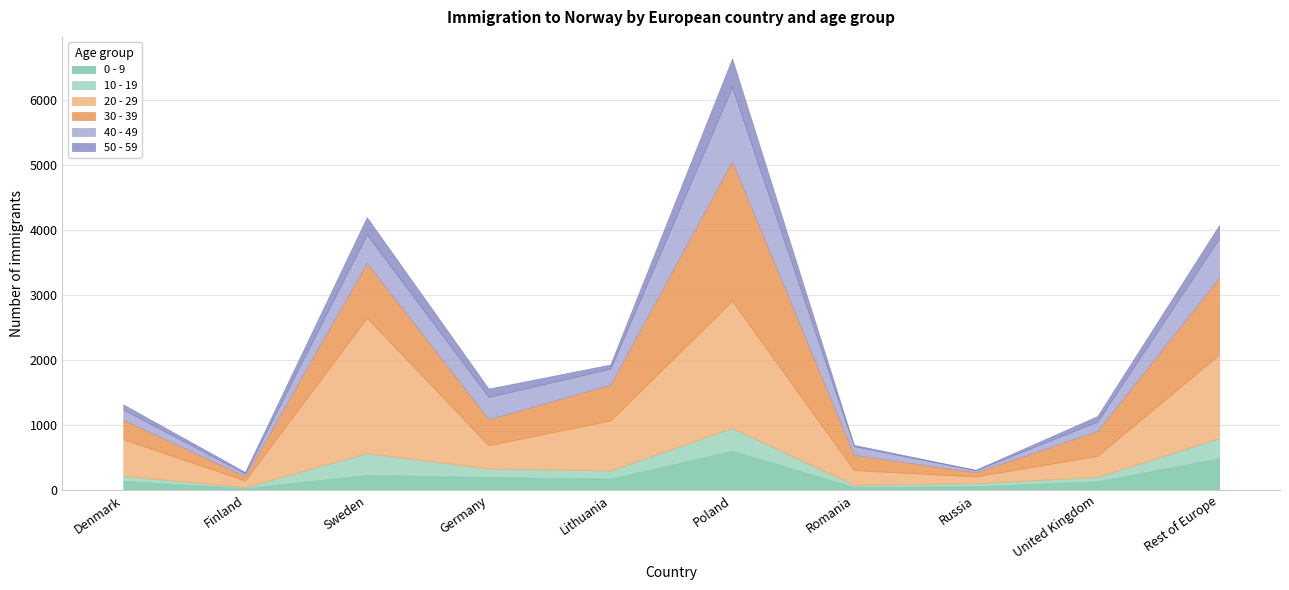

Where is the first local minimum for 20 - 29?

Finland